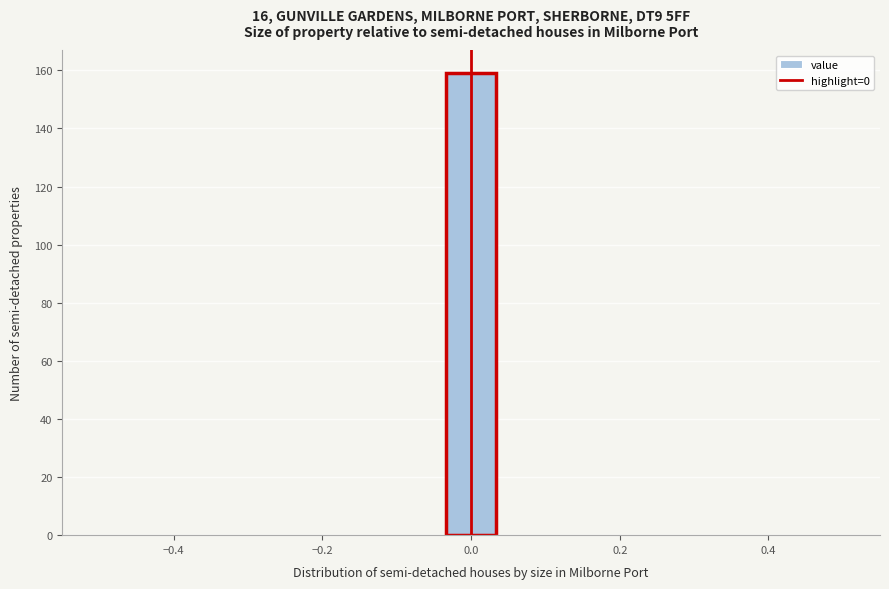

Around what value on the x-axis is the tallest bar? Give the approximate position of its centre, as read against the axis.

0.00